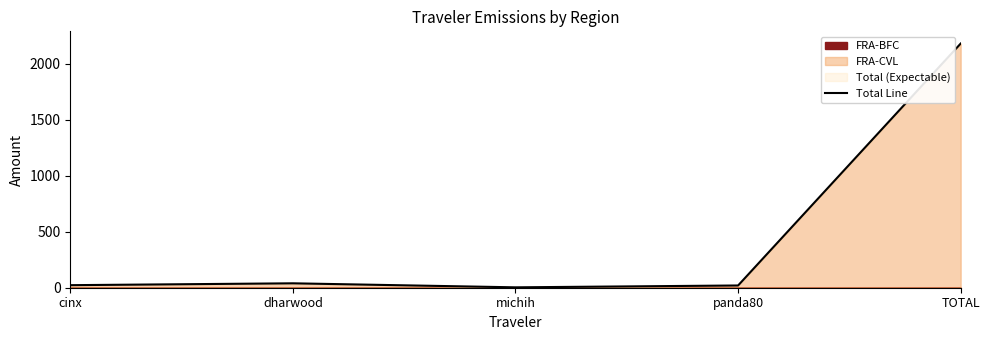

What is the label of the 5th point from the right?

cinx